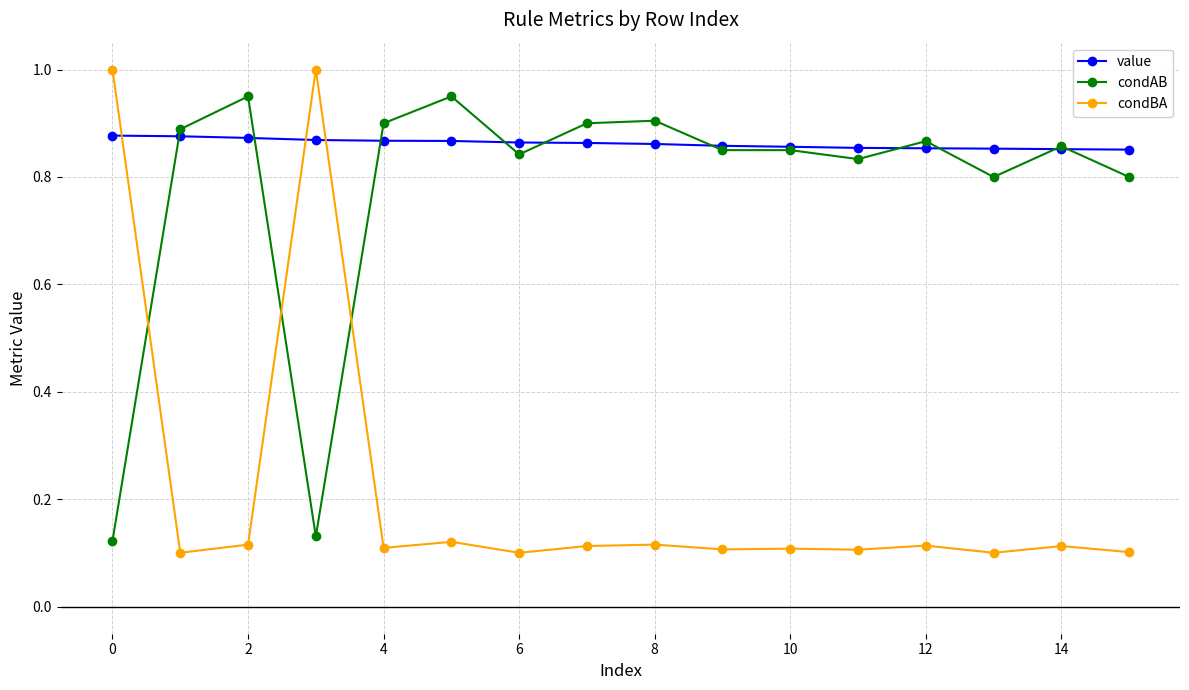

Which series ends up on top after the final intersection of condBA and value?

value